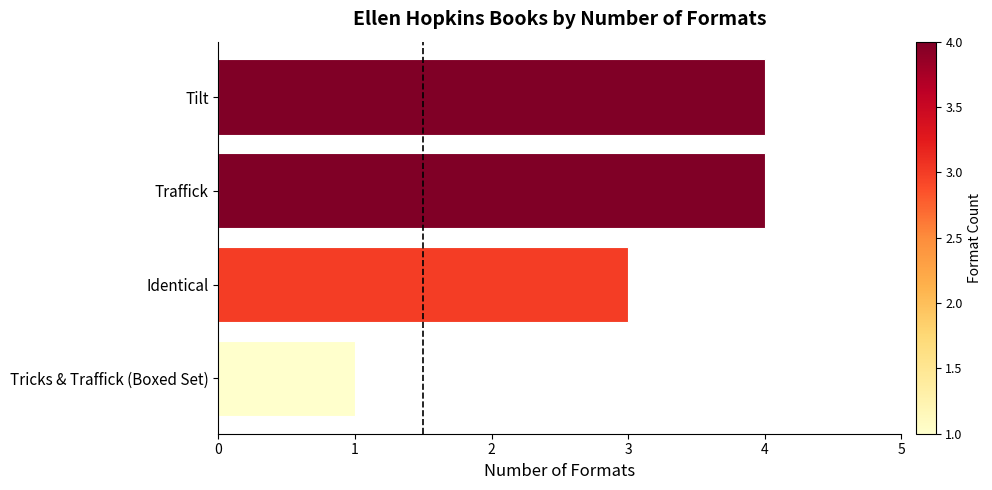

What is the maximum value shown in the chart?

4